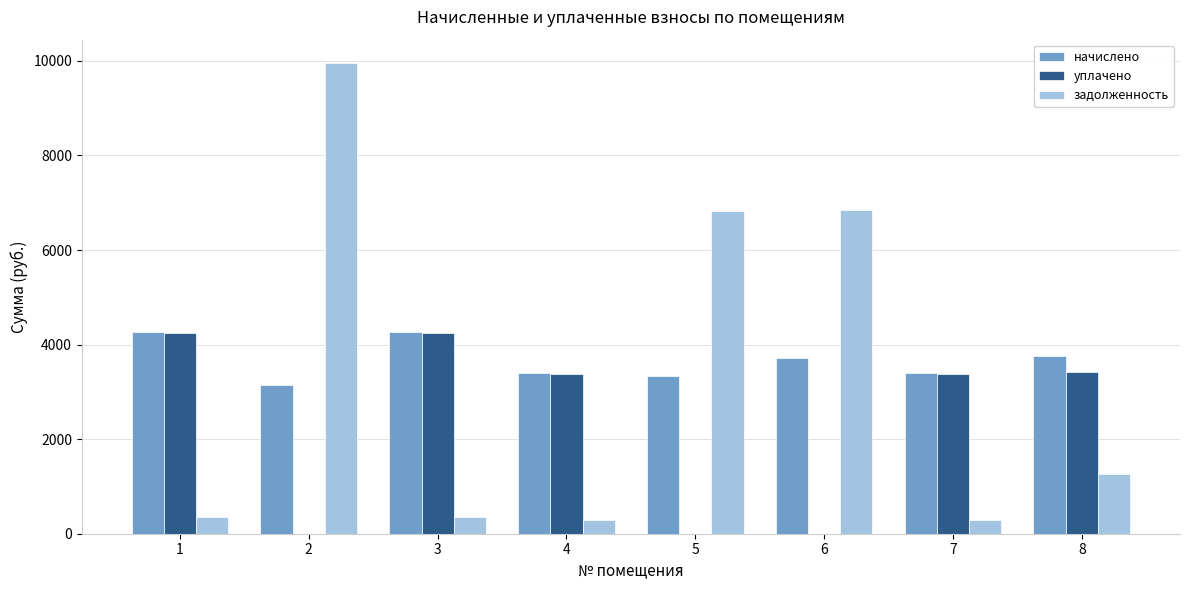

What is the total value across all series at 5?

10158.8